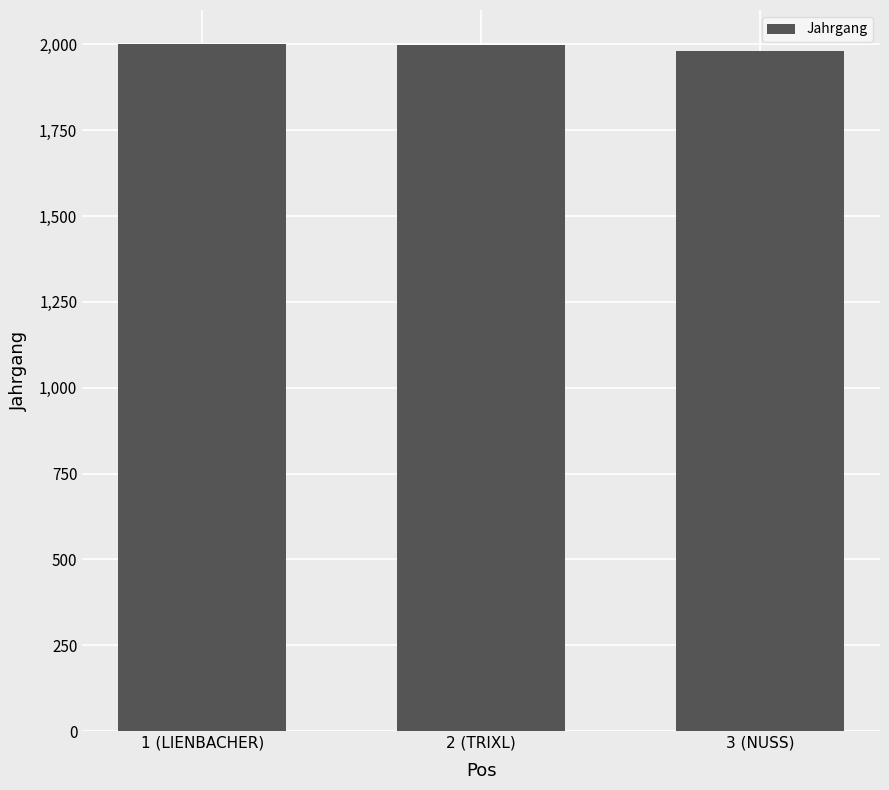

How many bars are there in total?

3